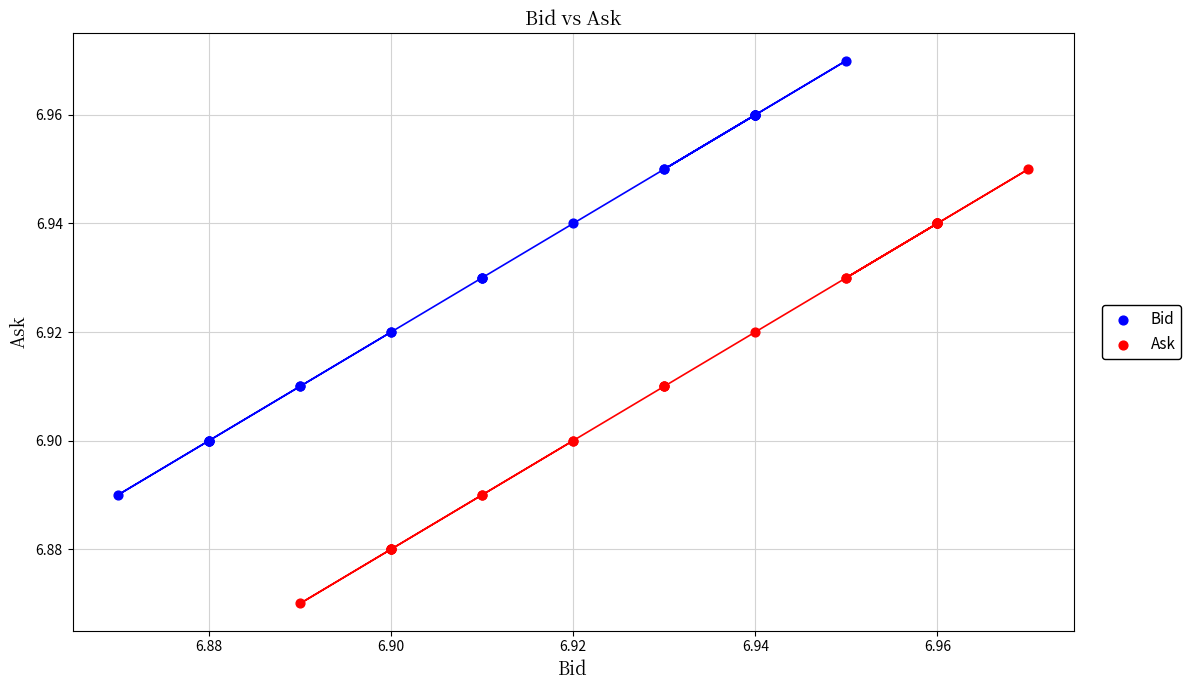

Which series reaches the maximum Y coordinate?

Bid